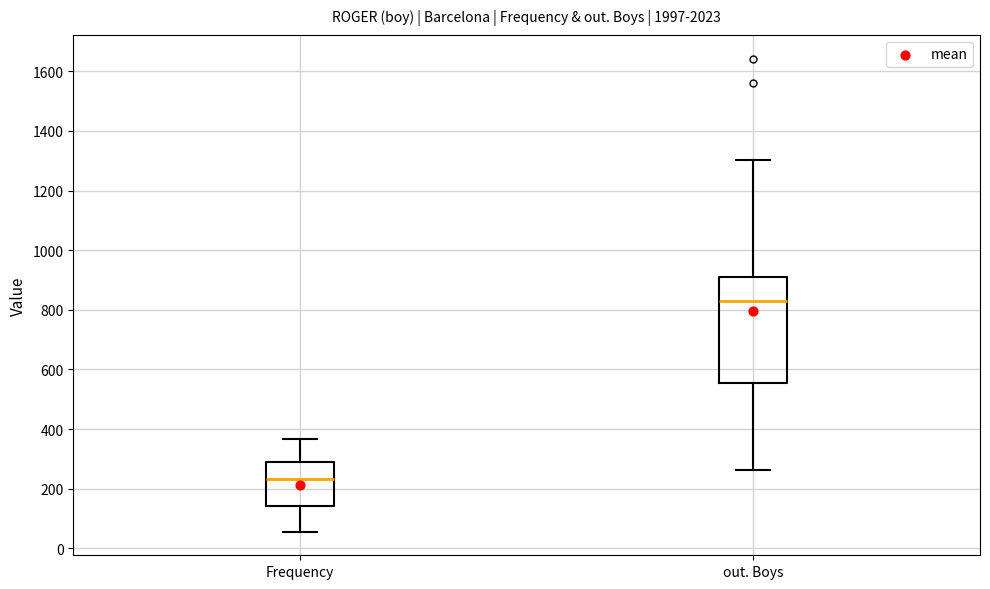

Reading left to right, transcribe this box plot: for each box, give where its median line is, the range the box spans, and where its two whiskers end, as read against the y-axis. The values are not printed on the chart, so give them approximately, as read against the axis.

Frequency: median 240, box 140 to 280, whiskers 60 to 360
out. Boys: median 840, box 560 to 900, whiskers 260 to 1300